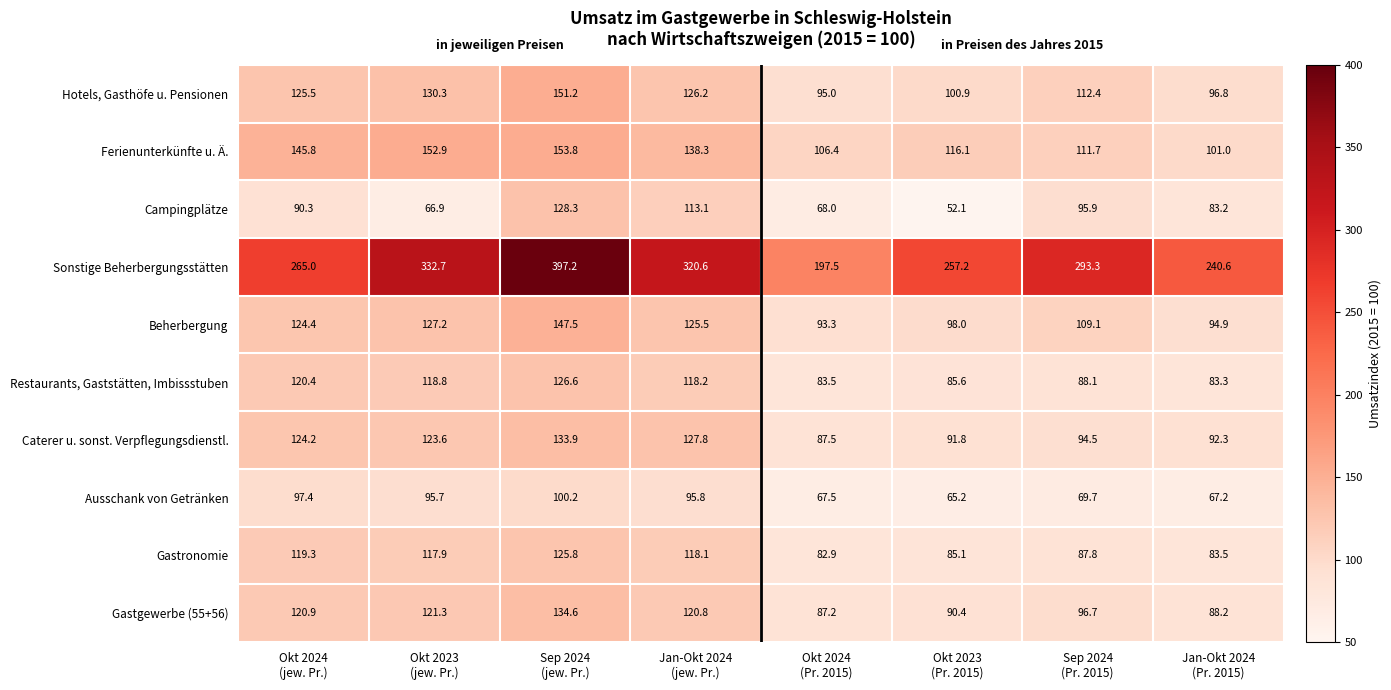

What is the average value of the Restaurants, Gaststätten, Imbissstuben series?

103.1